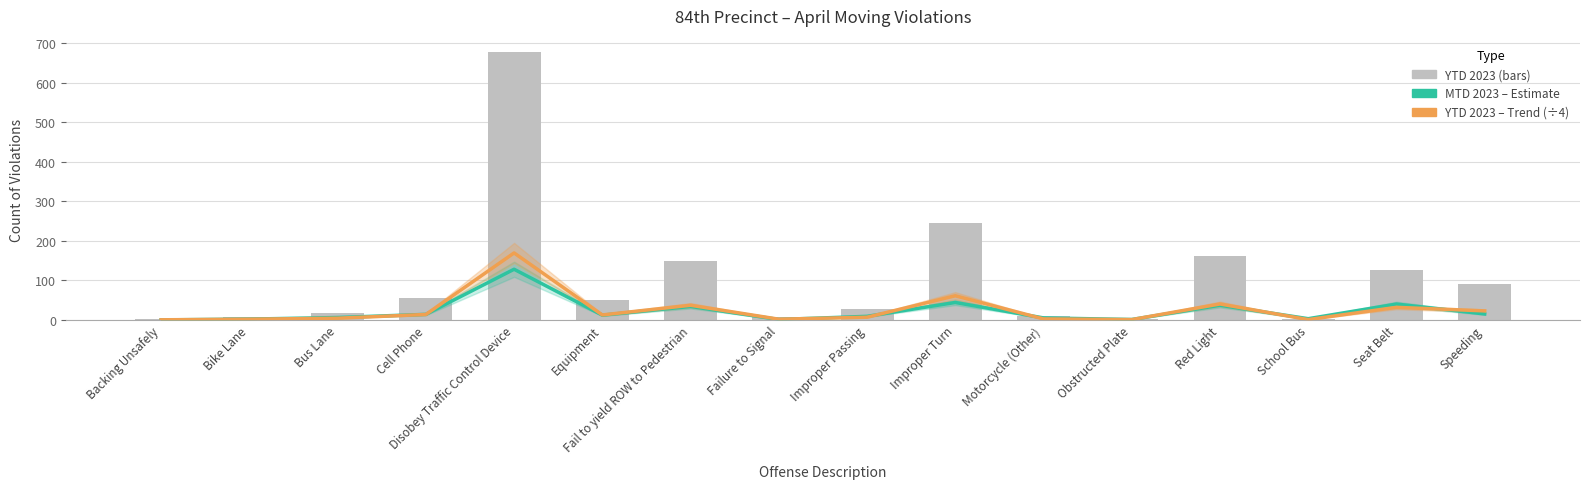

What is the sum of all MTD 2023 values?

351.0